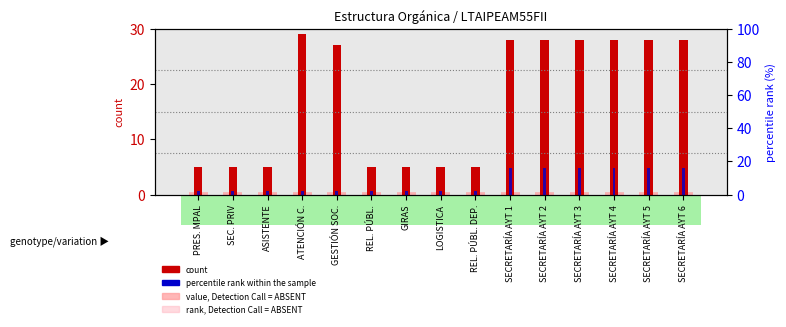

How many bars are there in total?

60